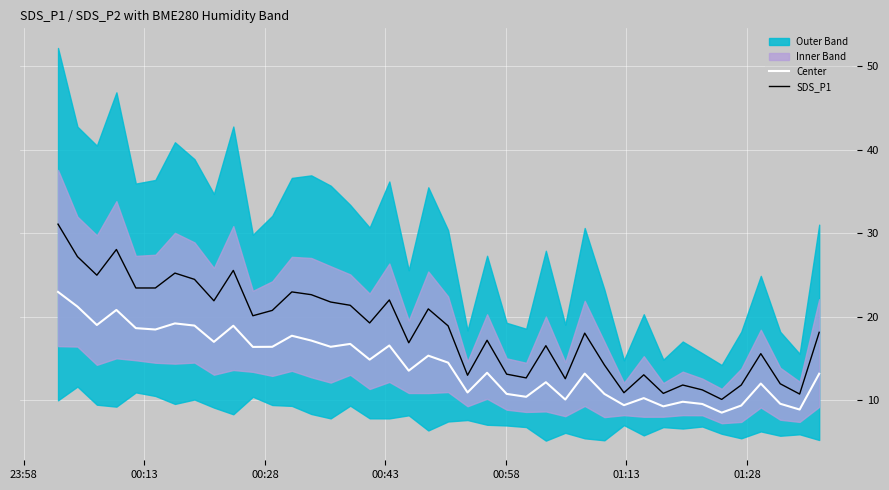

What is the sum of all SDS_P1 values?

737.1